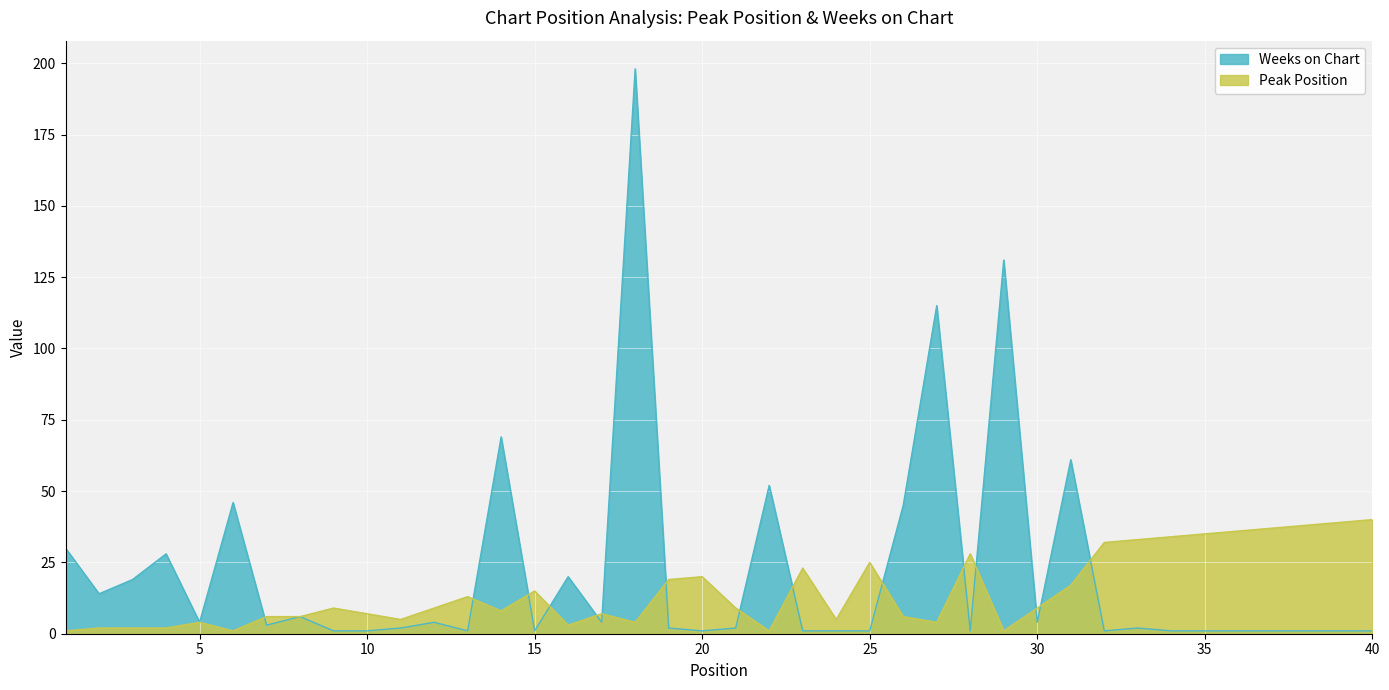

What is the difference between the Peak Position values at 21 and 8?

3